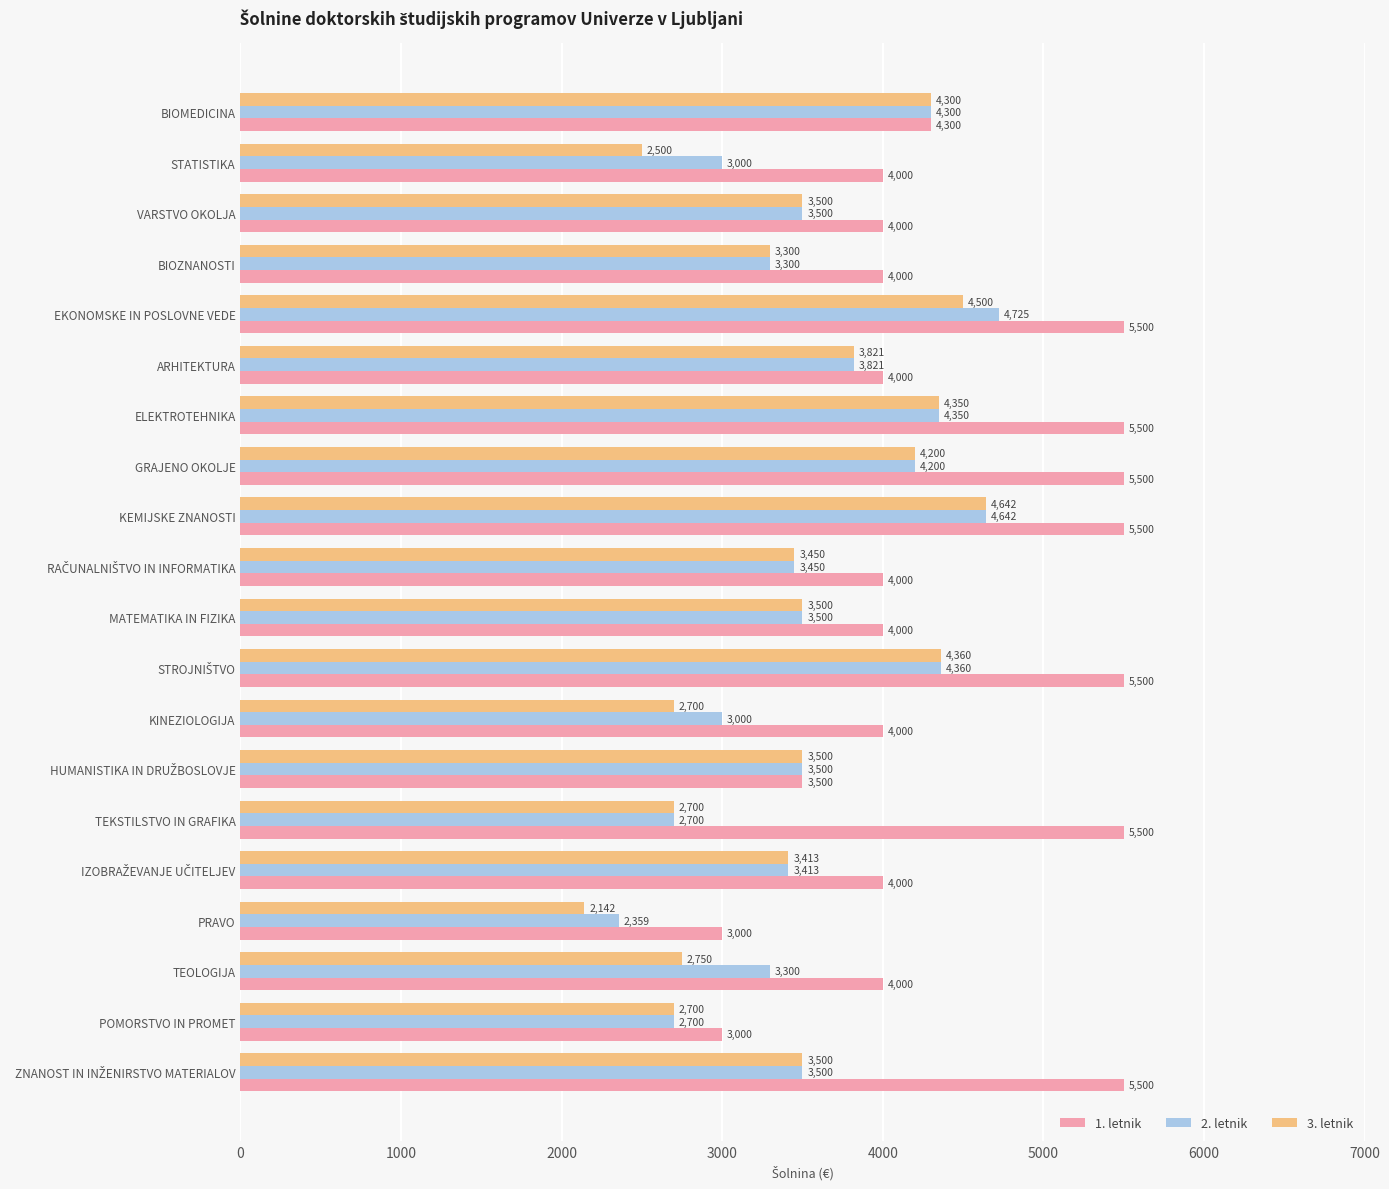

What is the spread (max minus min) of values at STATISTIKA?

1500.0